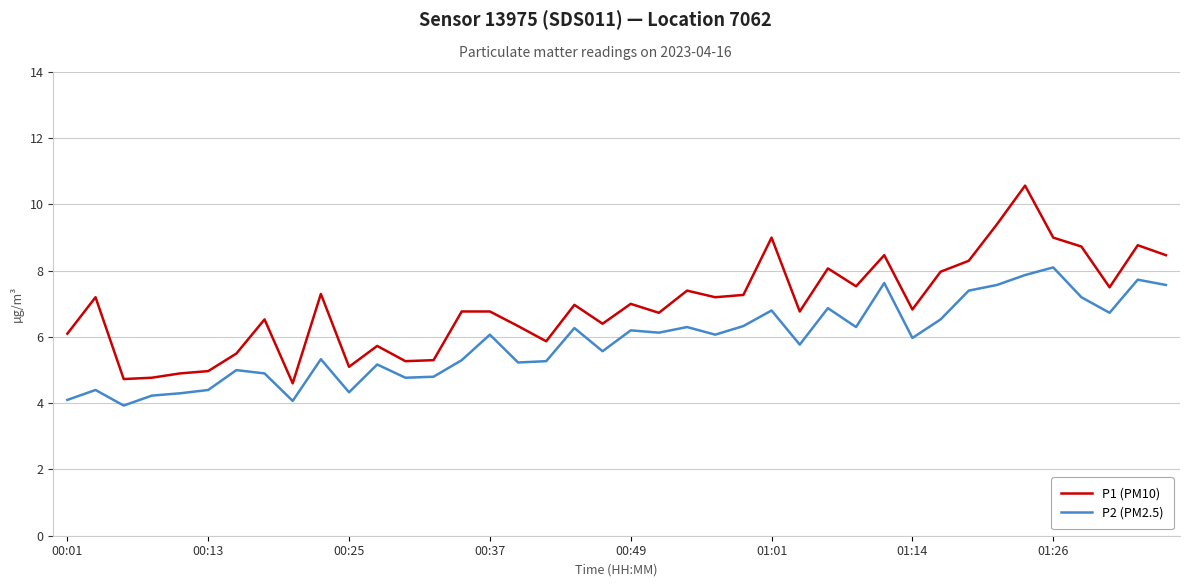

True or false: P2 (PM2.5) and P1 (PM10) intersect in this chart.

False